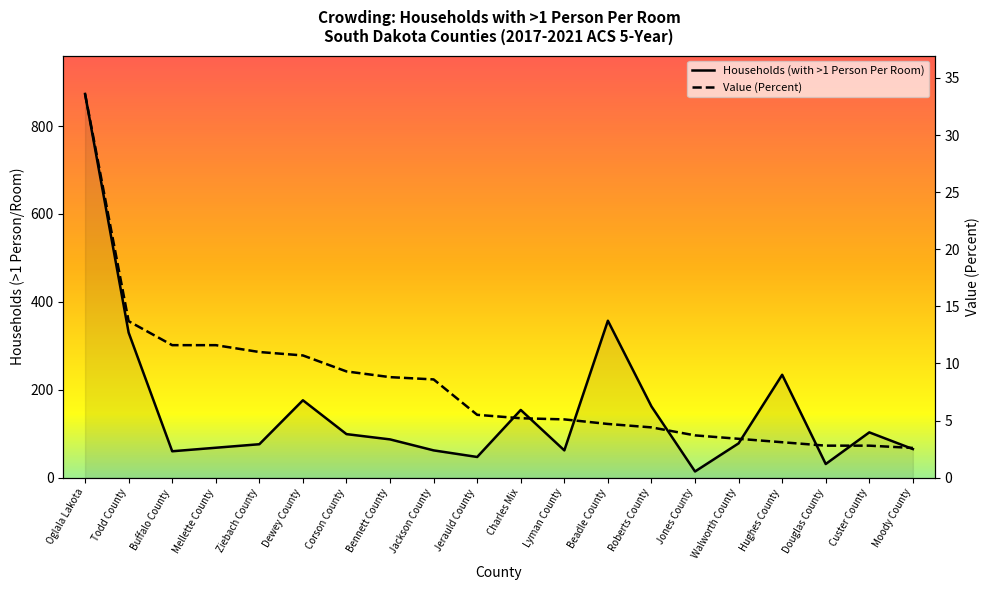

True or false: Households (with >1 Person Per Room) and Value (Percent) cross at least once.

False